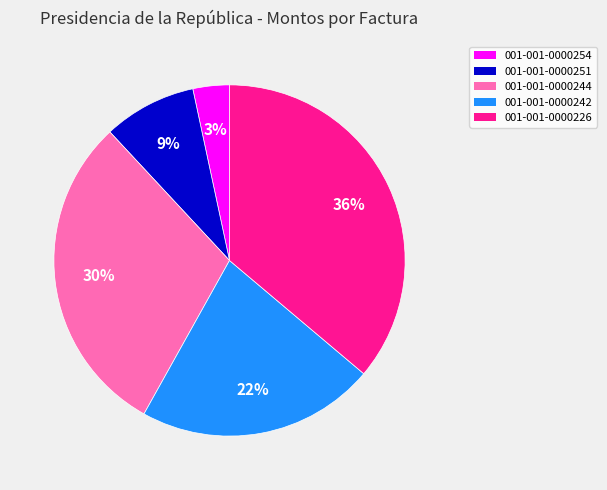

Which slice is the smallest?

001-001-0000254